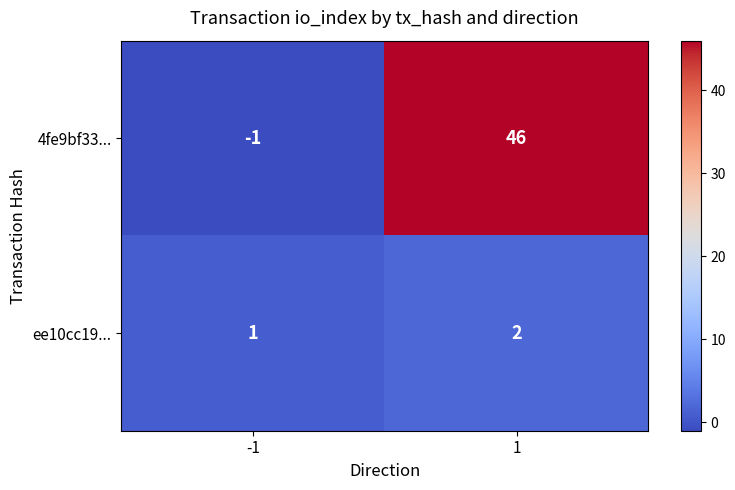

The value of ee10cc19... at 1 is 3. True or false?

False